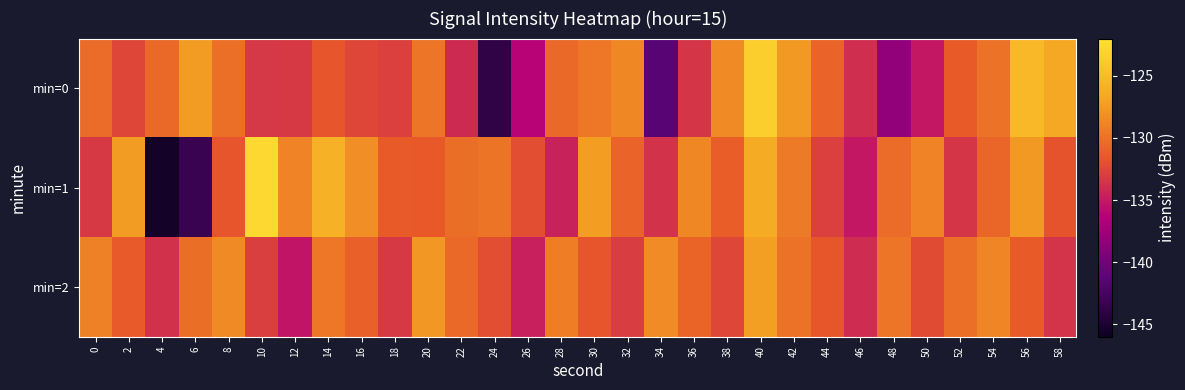

Which label corresponds to the largest value in the chart?

10